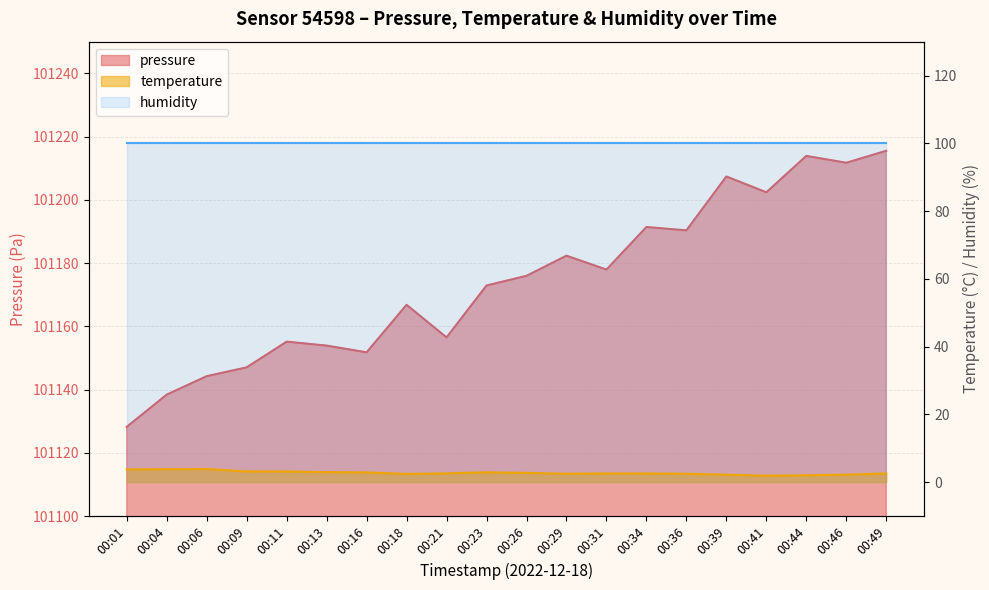

How many interior local peaks does the pressure series have?

6